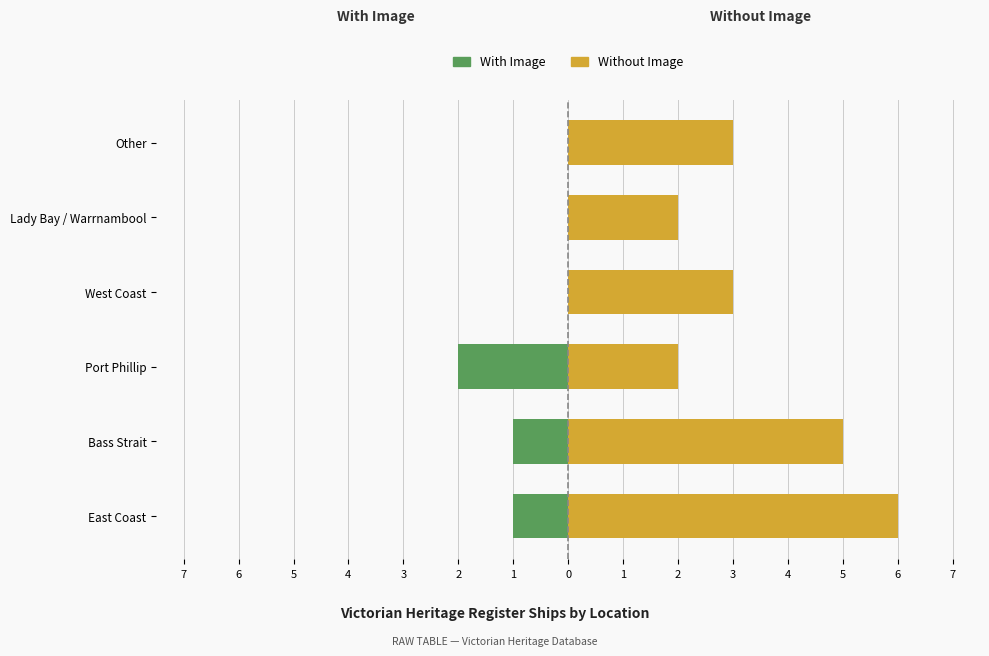

Is the value of With Image at Port Phillip greater than the value of Without Image at Lady Bay / Warrnambool?

No